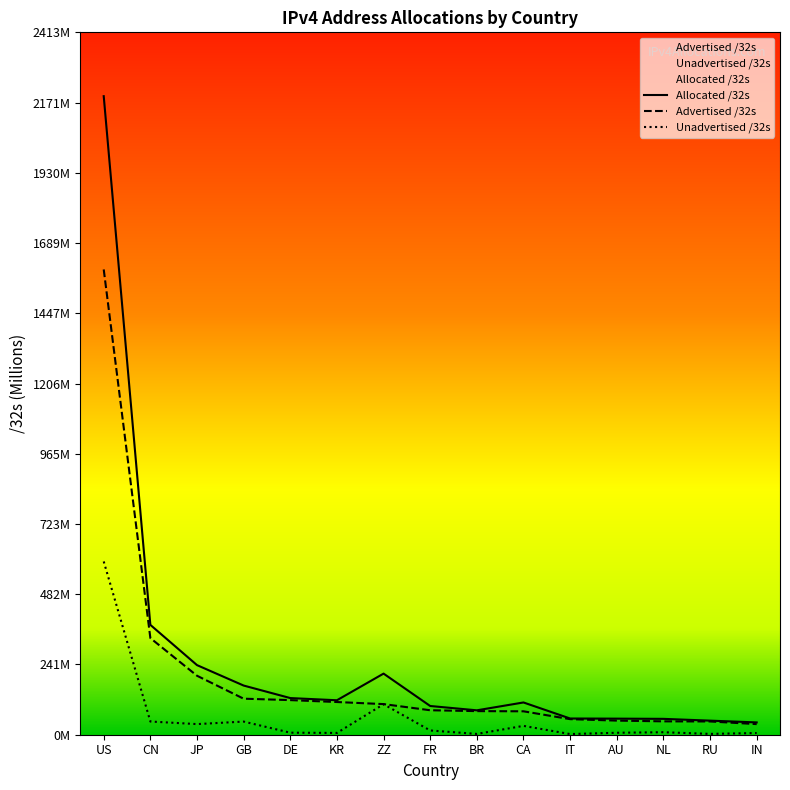

What is the sum of the Advertised /32s values at CA and NL?

126.4